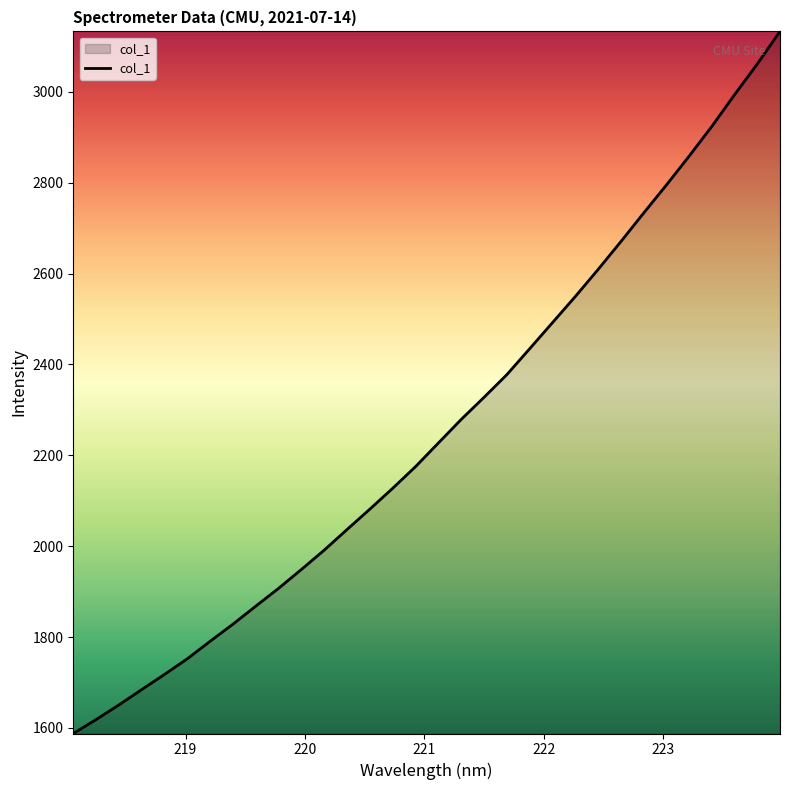

What is the difference between the maximum and minimum values?

1545.7